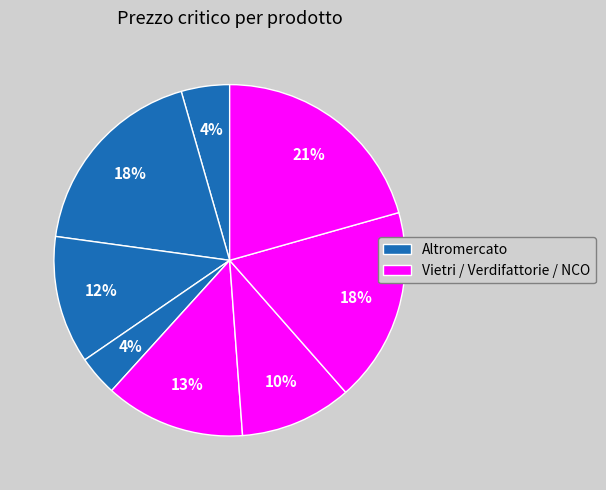

Count the number of slices in the pie.

8